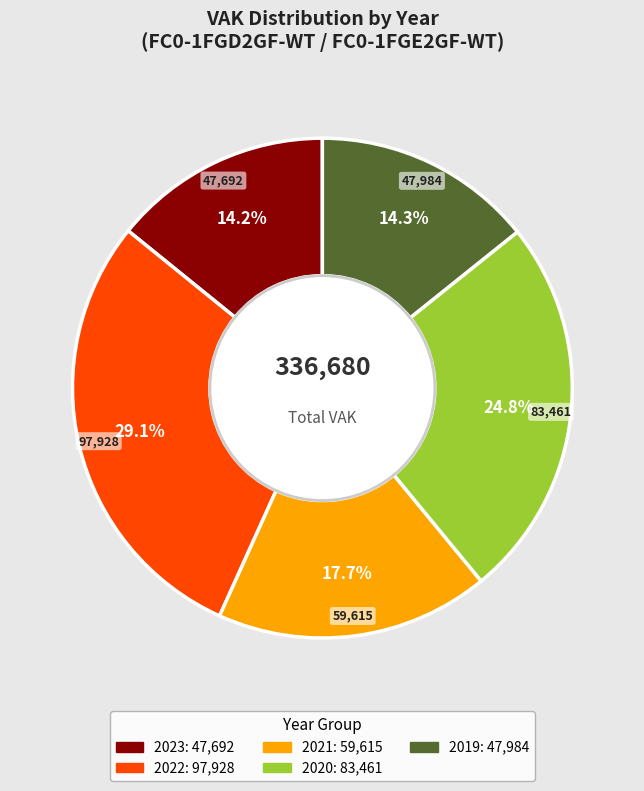

Is there a majority slice in this chart?

No